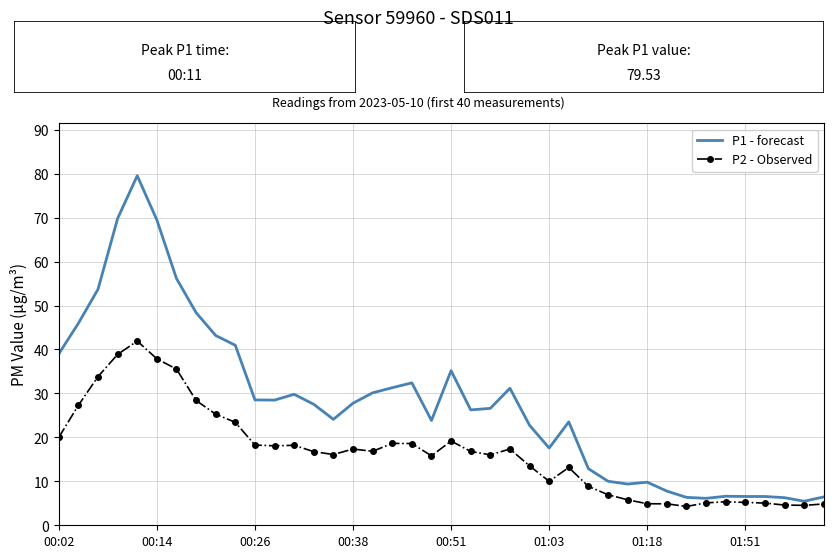

List the series in order of their overall mean, highest first.

P1 - forecast, P2 - Observed